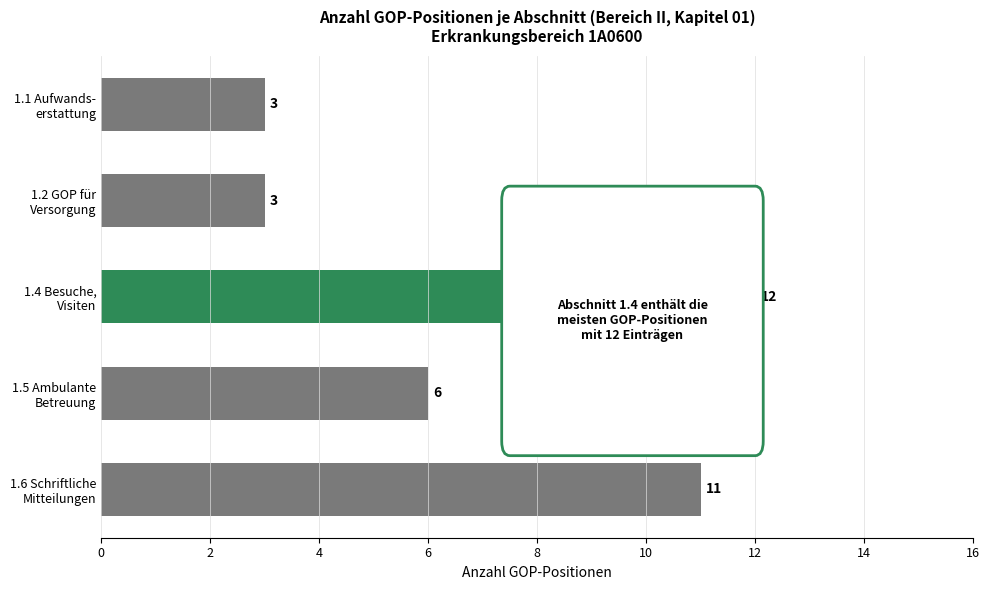

Count the values in the range 3 to 11.

4